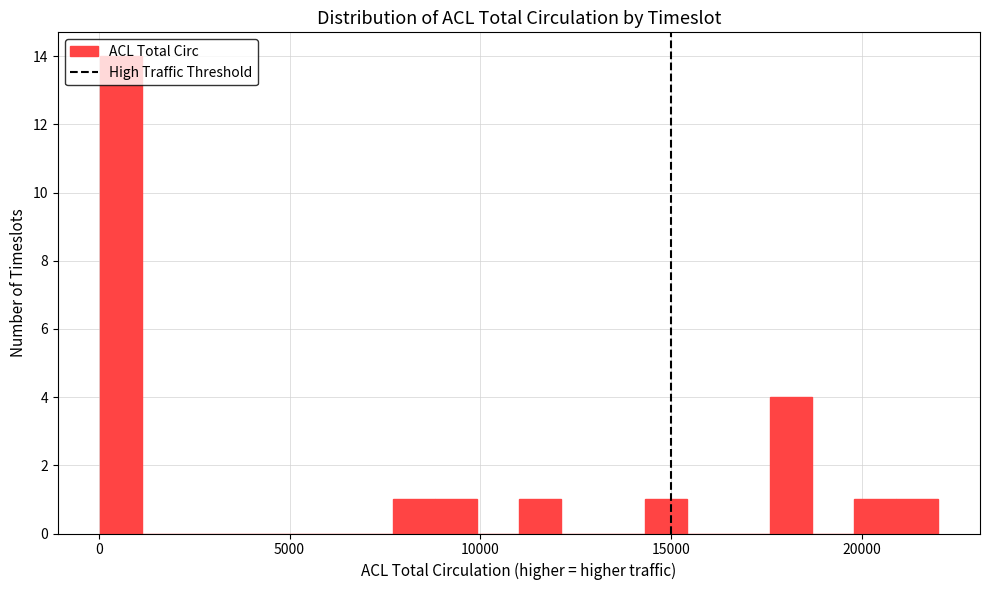

Around what value on the x-axis is the tallest bar? Give the approximate position of its centre, as read against the axis.

500